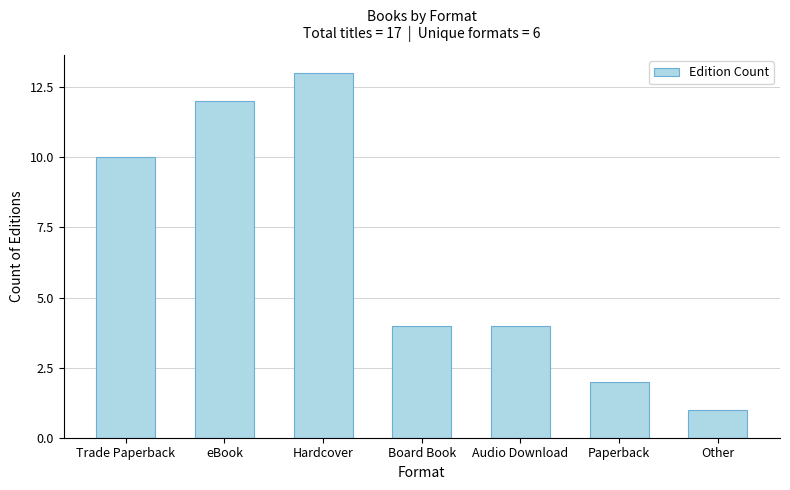

What is the sum of the values at Board Book and Other?

5